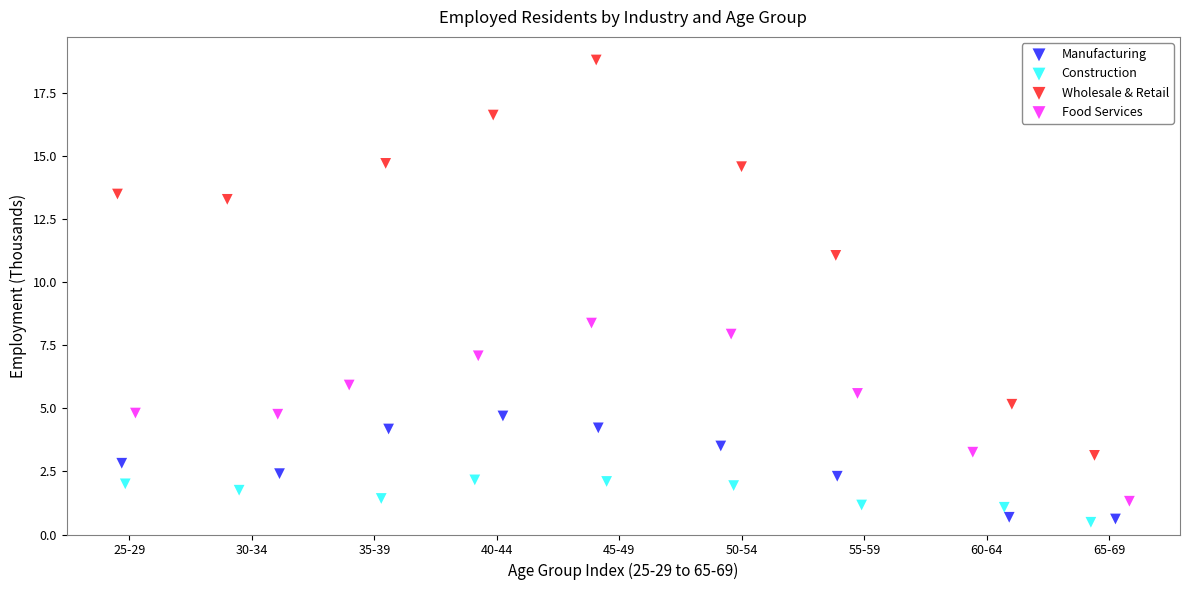

Which series reaches the maximum Y coordinate?

Wholesale & Retail